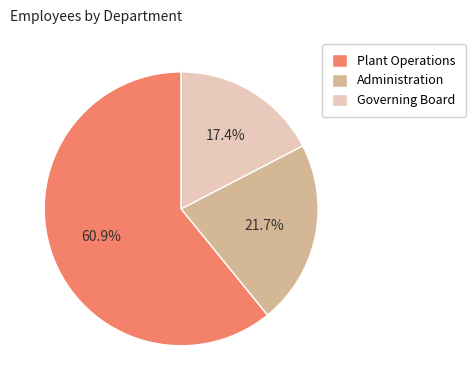

Do Plant Operations and Governing Board together represent more than half of the pie?

Yes